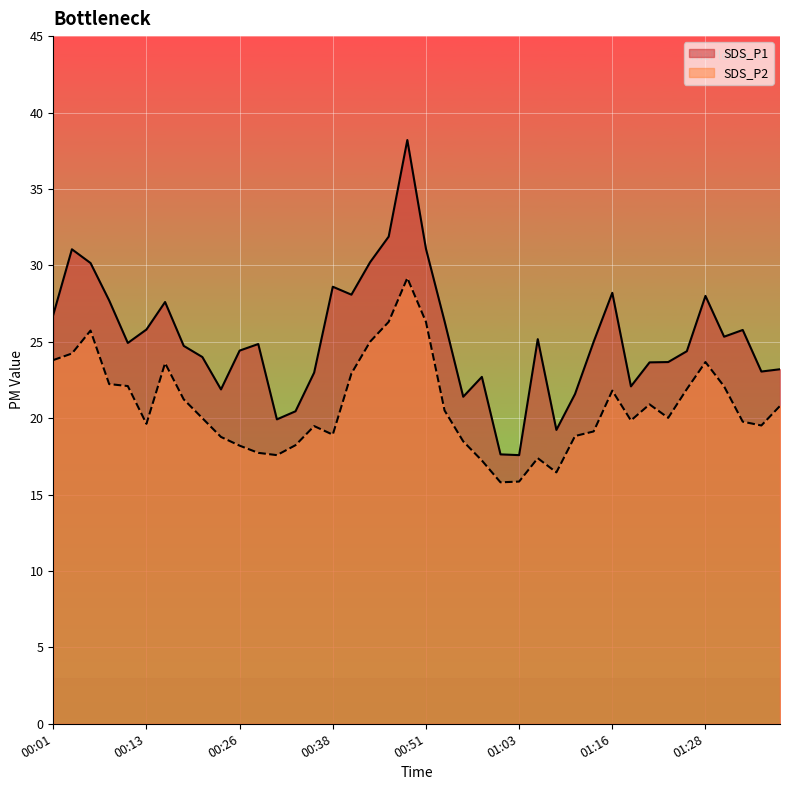

At which label does SDS_P2 reach its minimum?

01:01